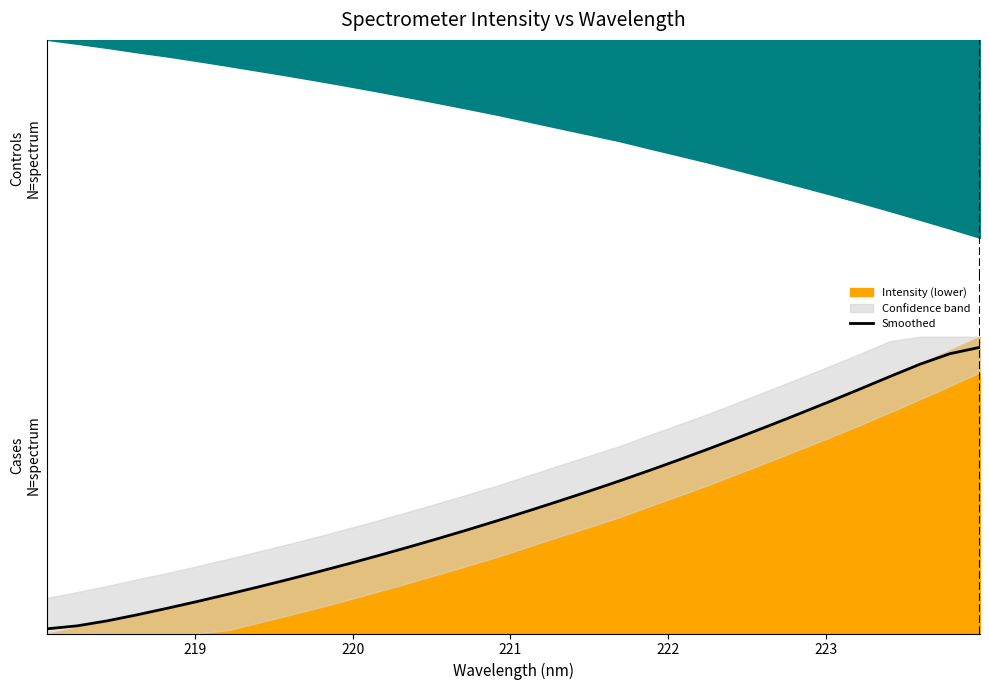

How many data points does each series have?

32